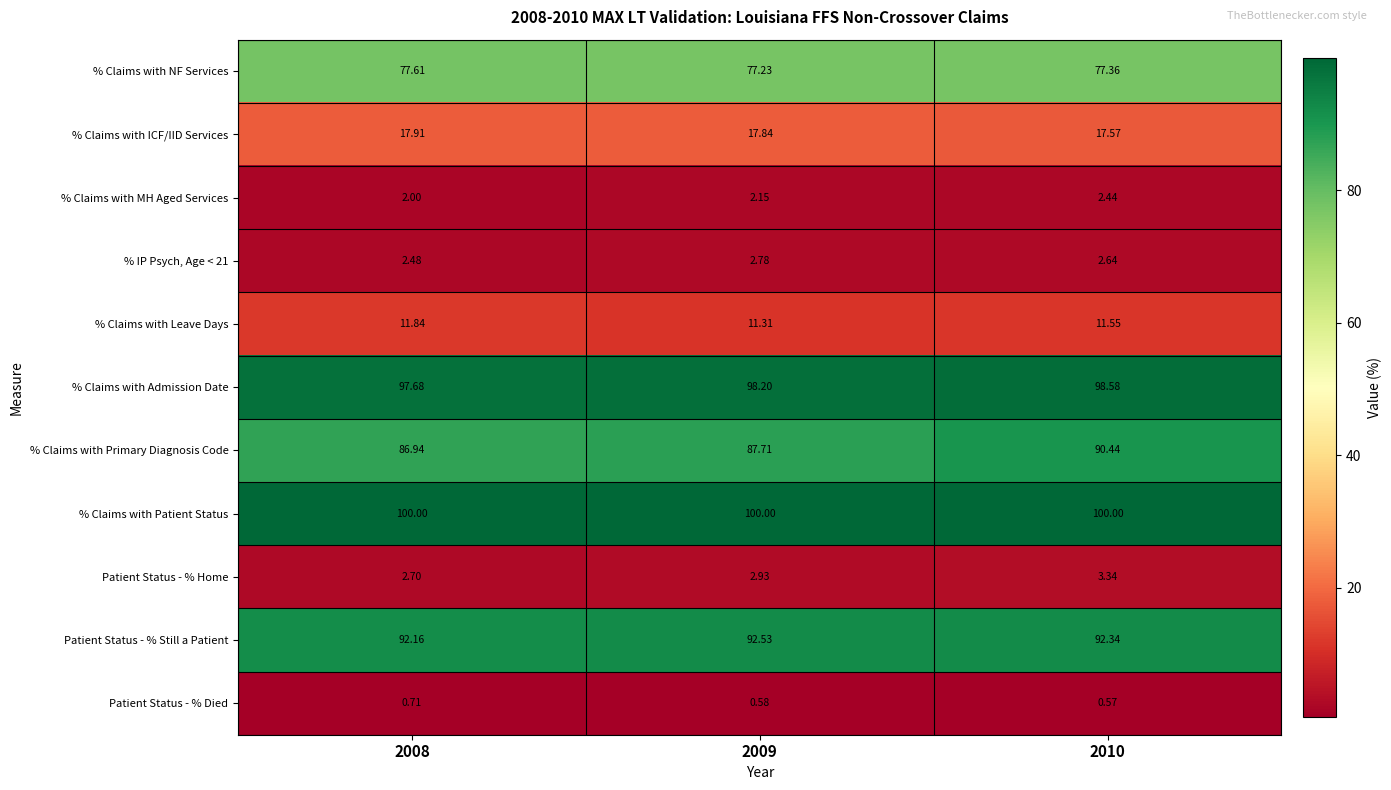

Which series has the largest range (max minus min)?

% Claims with Primary Diagnosis Code